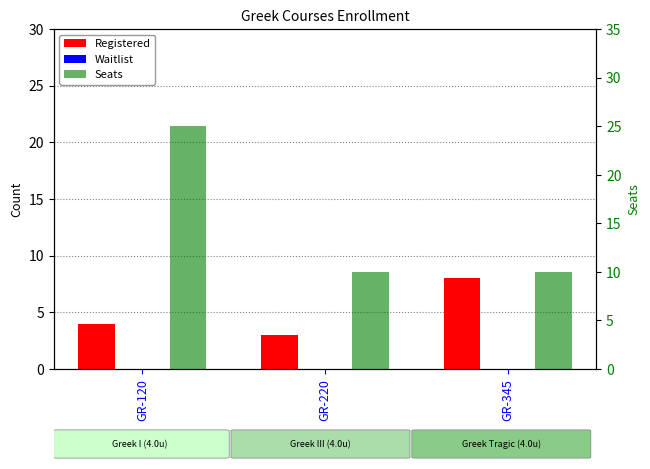

The Registered series shows 3 at GR-220. True or false?

True